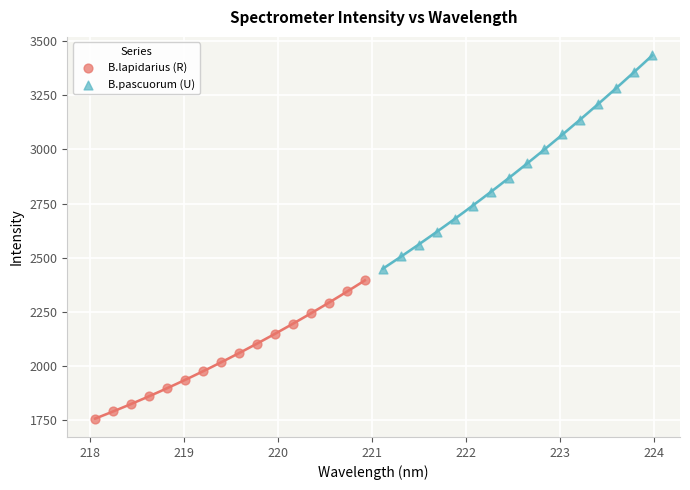

Which series contains the highest Y value?

B.pascuorum (U)